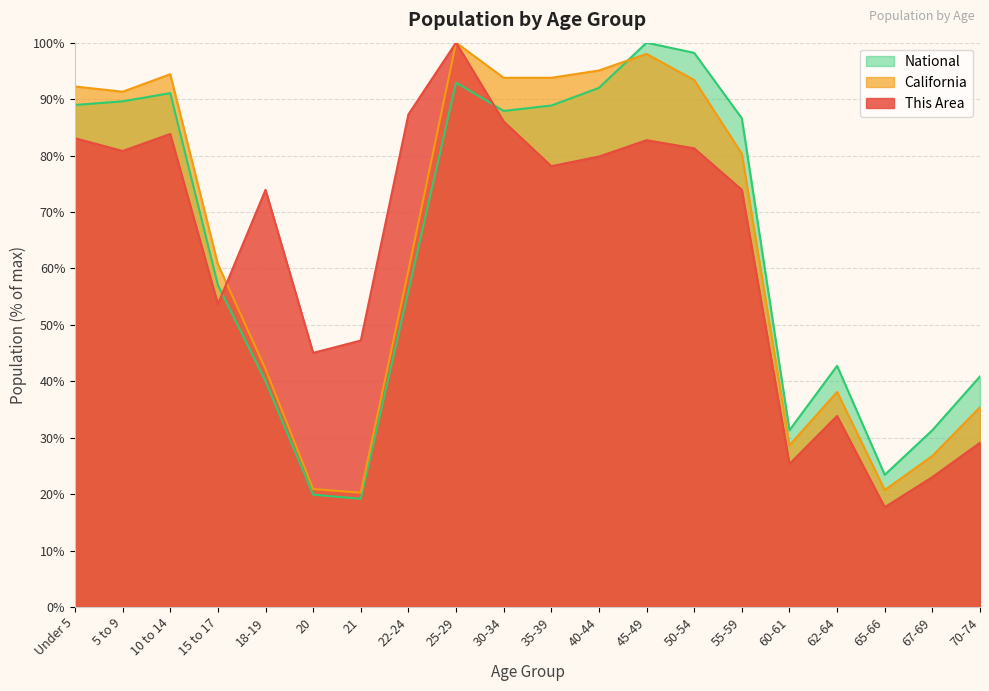

Where is the first local maximum for National?

10 to 14